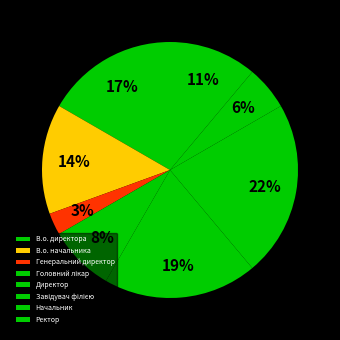

Do Начальник and В.о. директора together represent more than half of the pie?

No